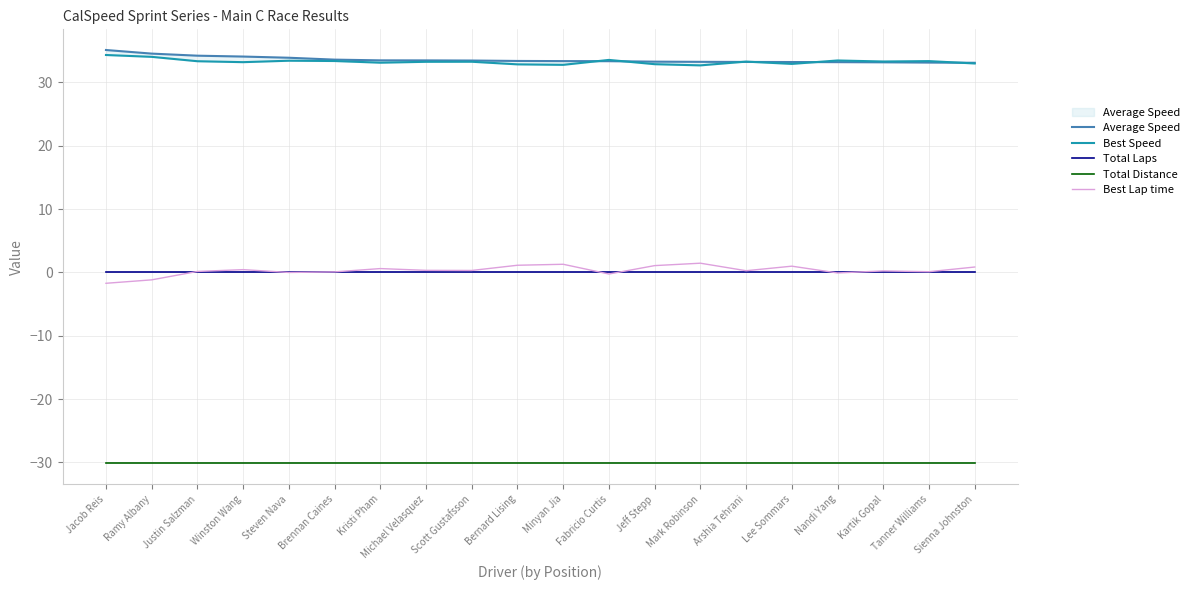

What is the greatest value displayed?

35.1